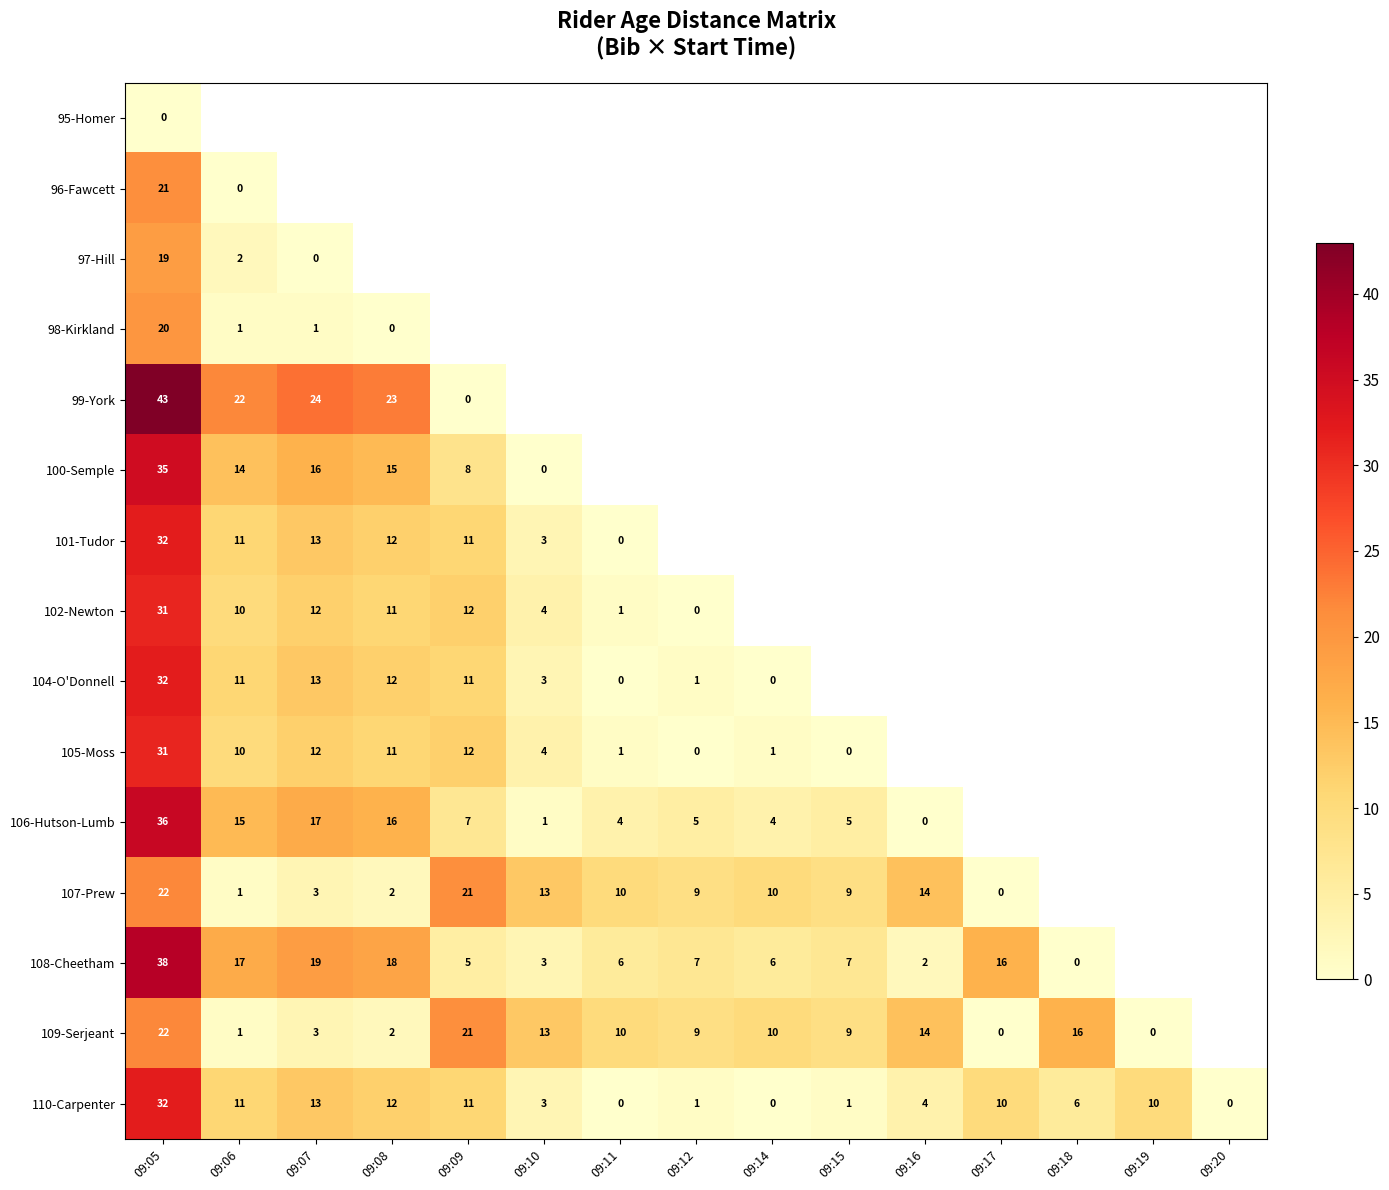

What is the sum of the 109-Serjeant values at 09:05 and 09:16?

36